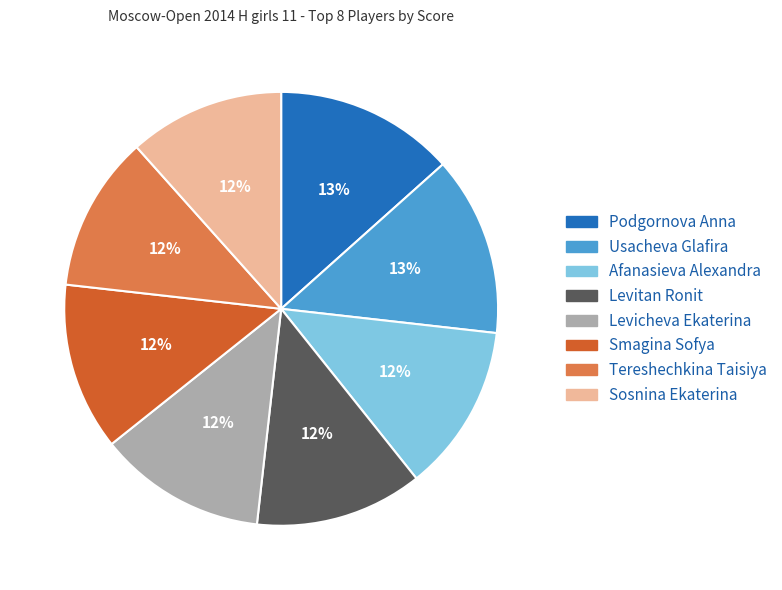

To the nearest percent, what portion does Sosnina Ekaterina represent?

12%